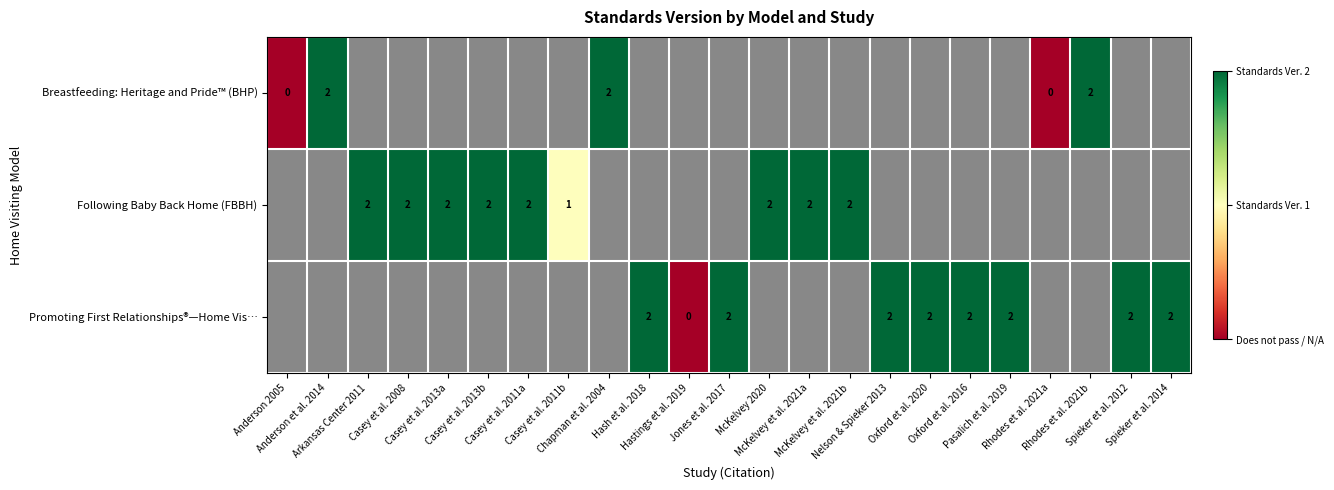

The Breastfeeding: Heritage and Pride™ (BHP) series shows 0.0 at Rhodes et al. 2021a. True or false?

True